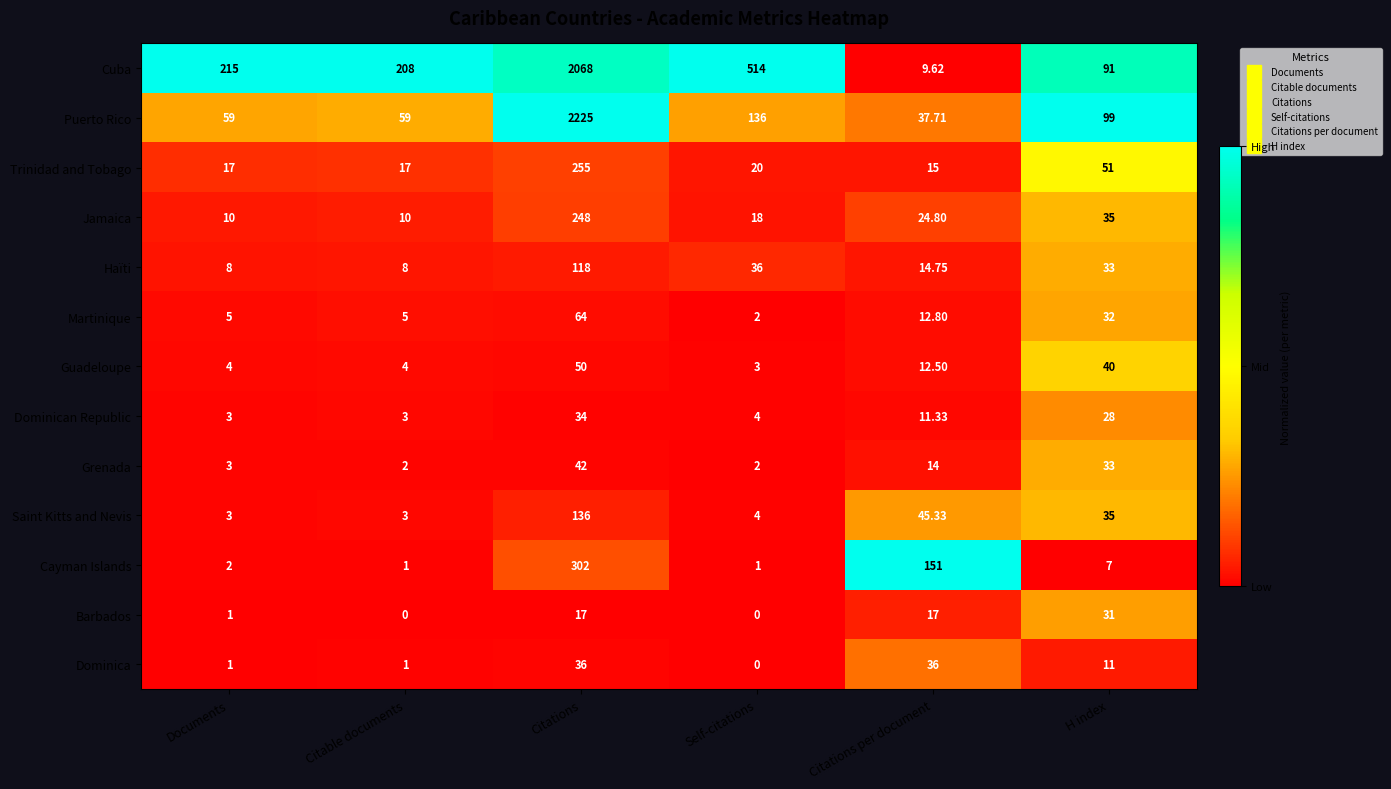

At Citations per document, list the series in order from smallest to largest.

Cuba, Dominican Republic, Guadeloupe, Martinique, Grenada, Haïti, Trinidad and Tobago, Barbados, Jamaica, Dominica, Puerto Rico, Saint Kitts and Nevis, Cayman Islands